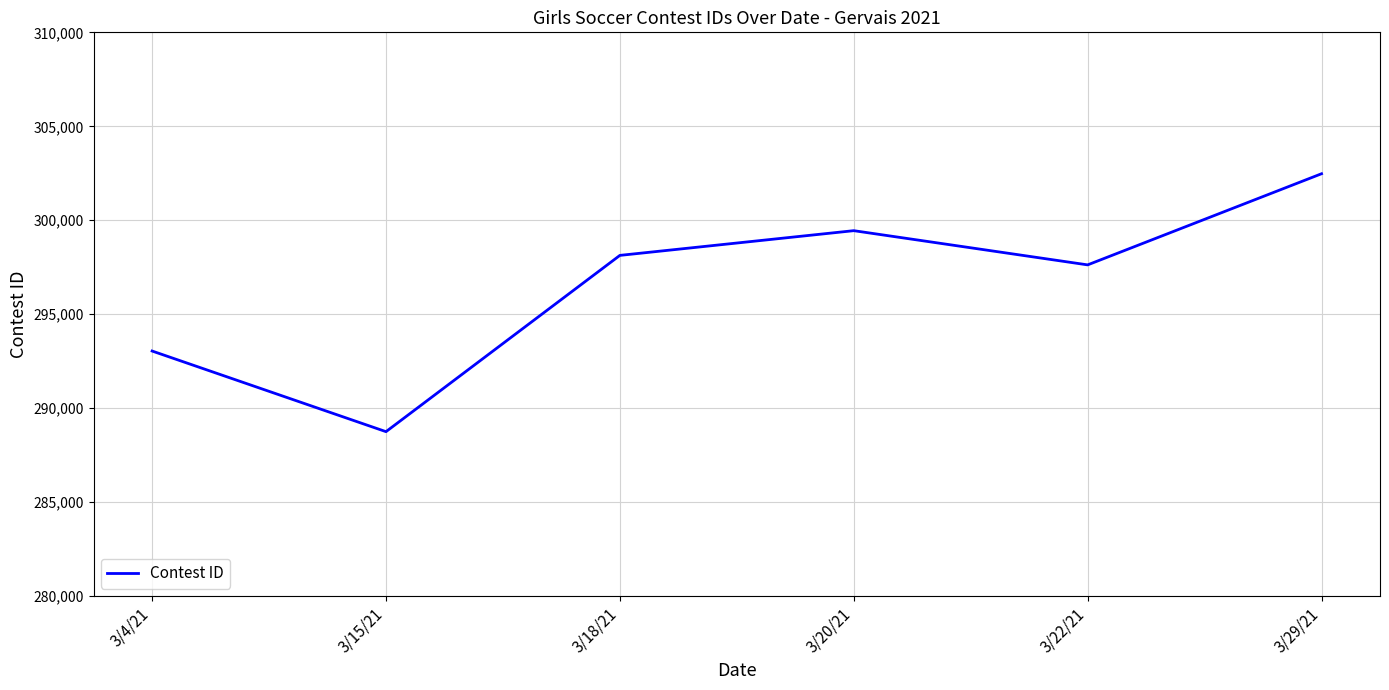

Which has a higher value, 3/4/21 or 3/18/21?

3/18/21